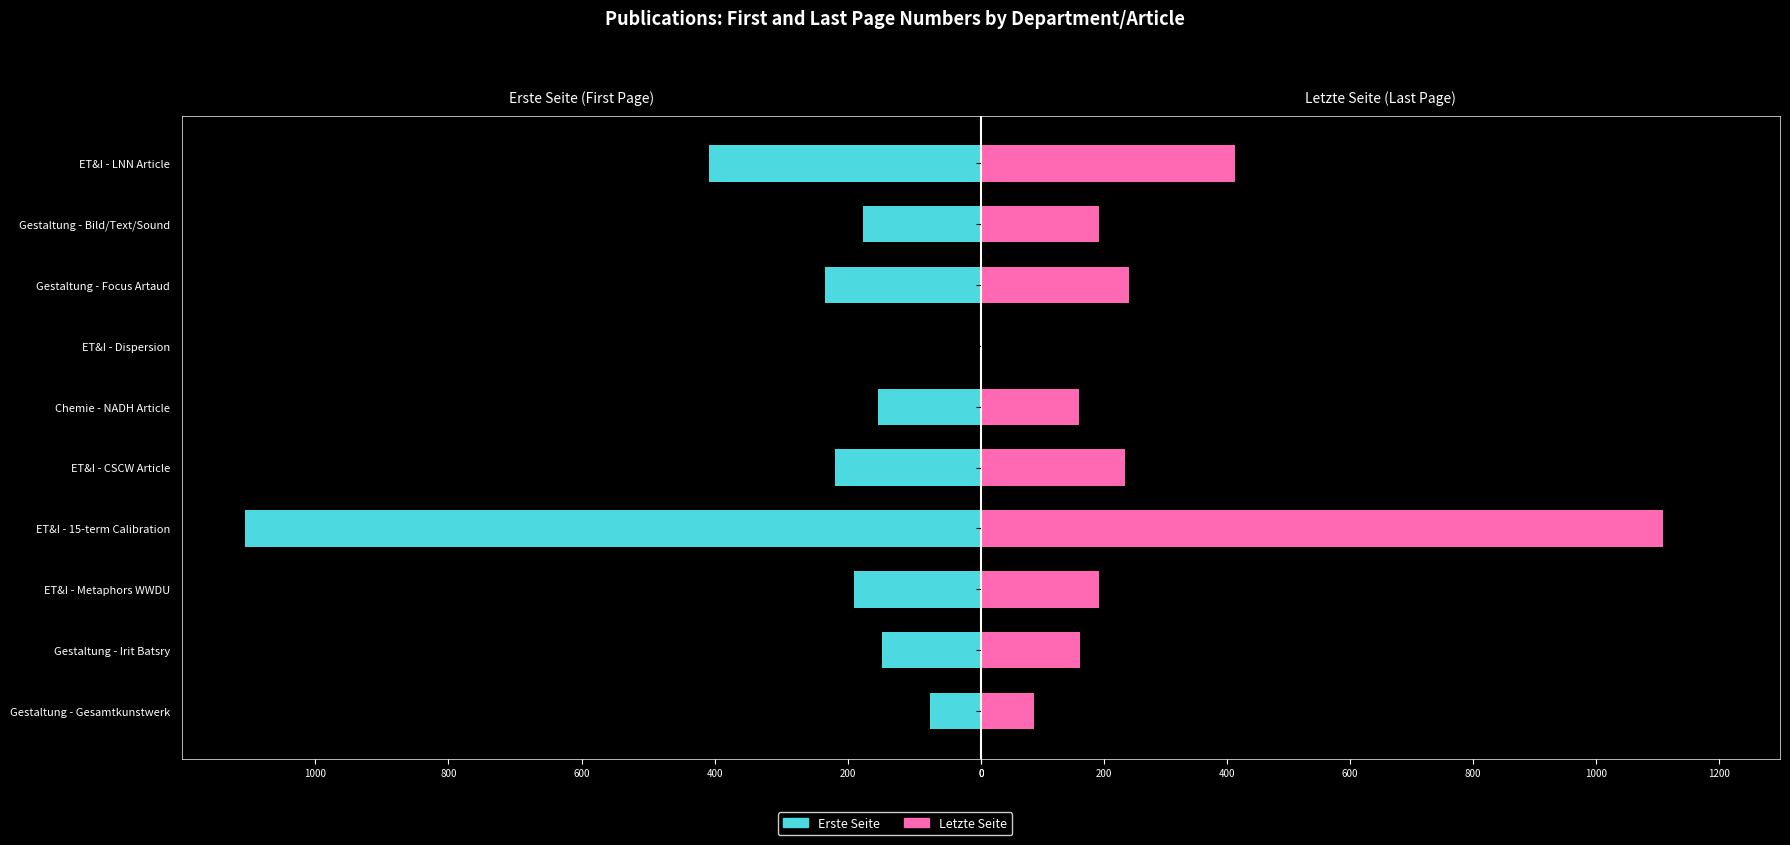

The Letzte Seite series shows 113 at ET&I - CSCW Article. True or false?

False